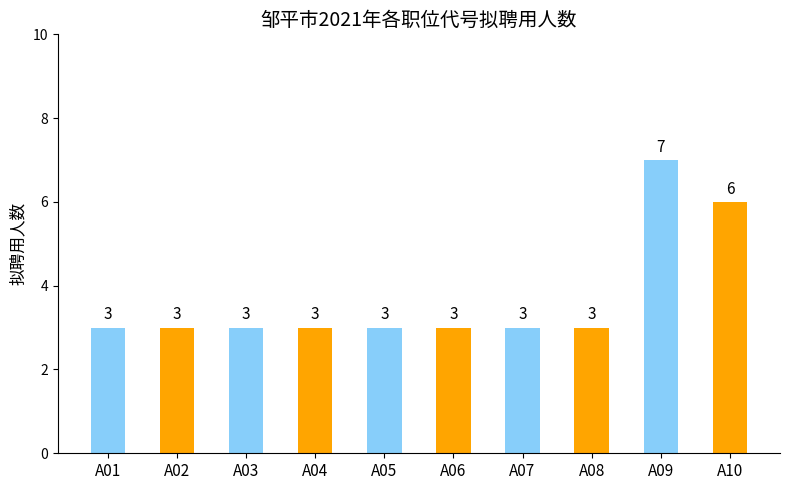

What is the maximum value shown in the chart?

7